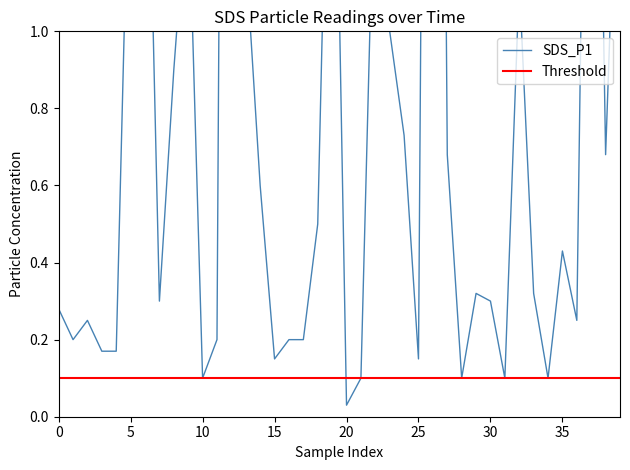

What is the label of the 12th point from the right?

28